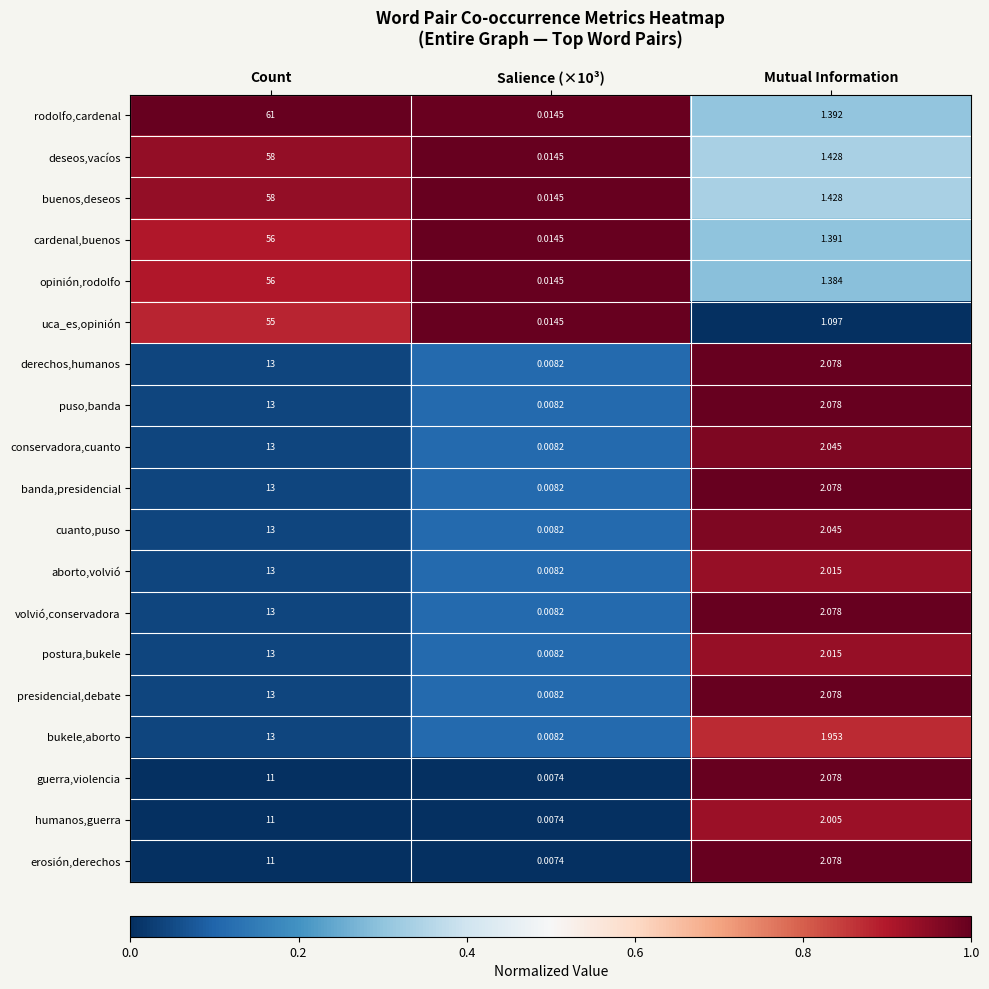

What is the total value across all series at Mutual Information?

34.7